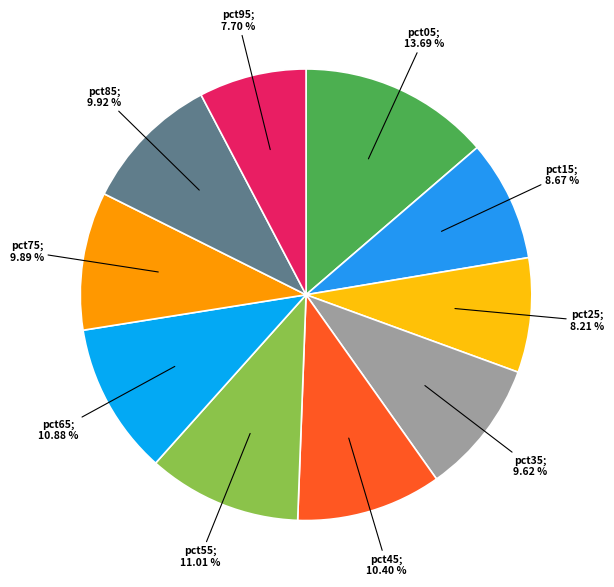

Rank the categories by value from lowest to highest.

pct95, pct25, pct15, pct35, pct75, pct85, pct45, pct65, pct55, pct05